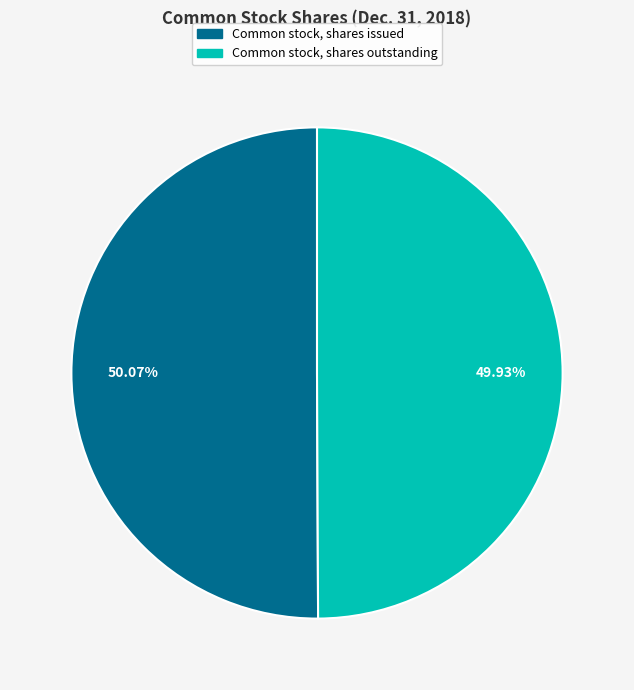

Do Common stock, shares issued and Common stock, shares outstanding together represent more than half of the pie?

Yes